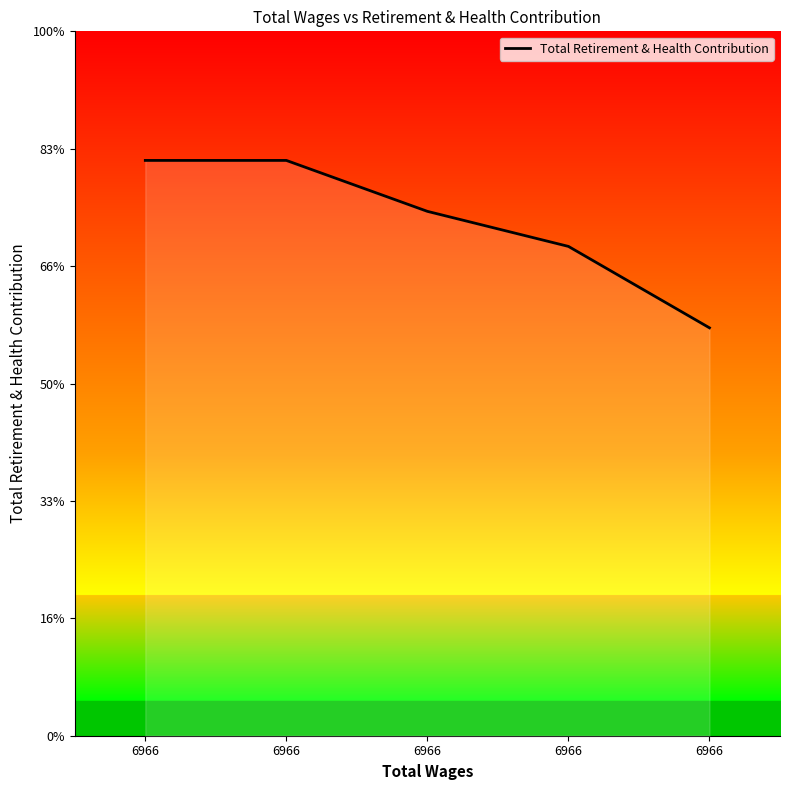

Does the chart have visible grid lines?

No